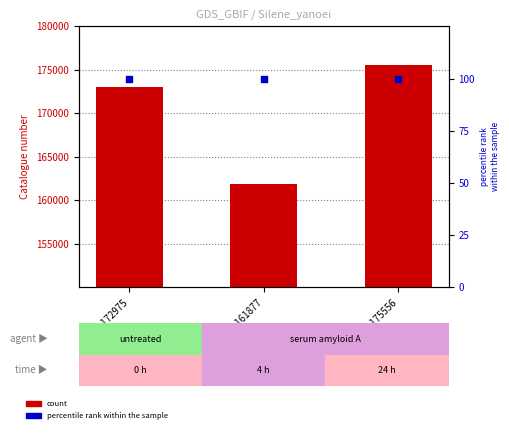

Which series contains the lowest Y value?

percentile rank within the sample